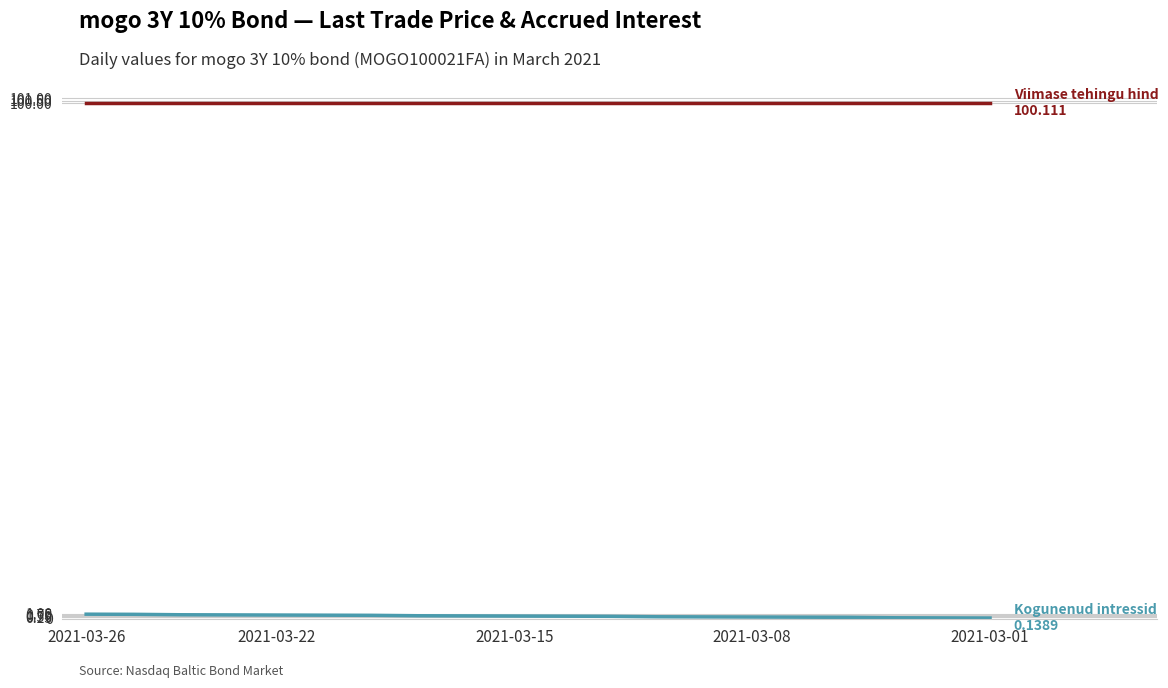

What is the greatest value displayed?

100.1